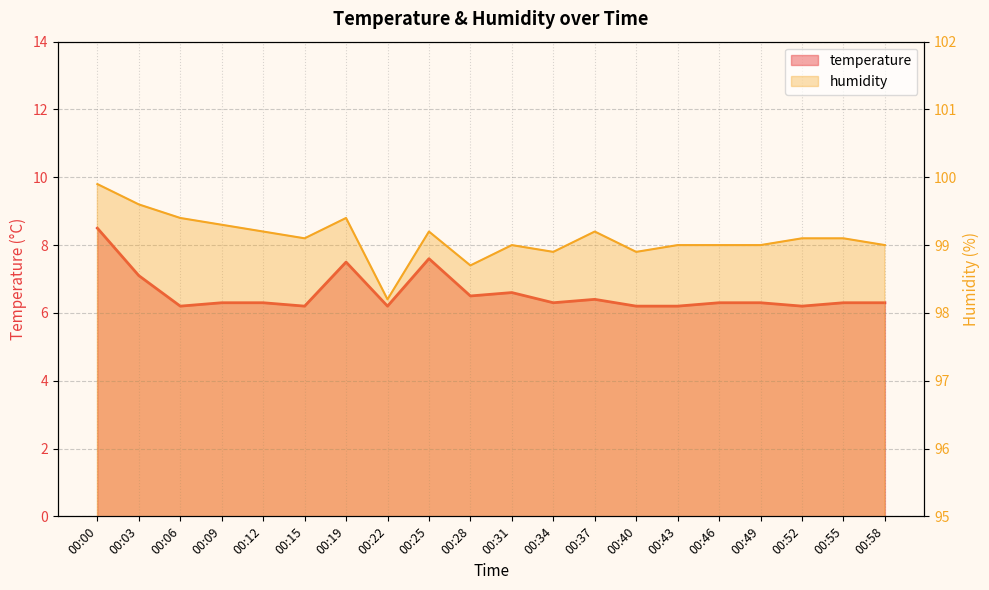

At which category does humidity reach its first local valley?

00:15